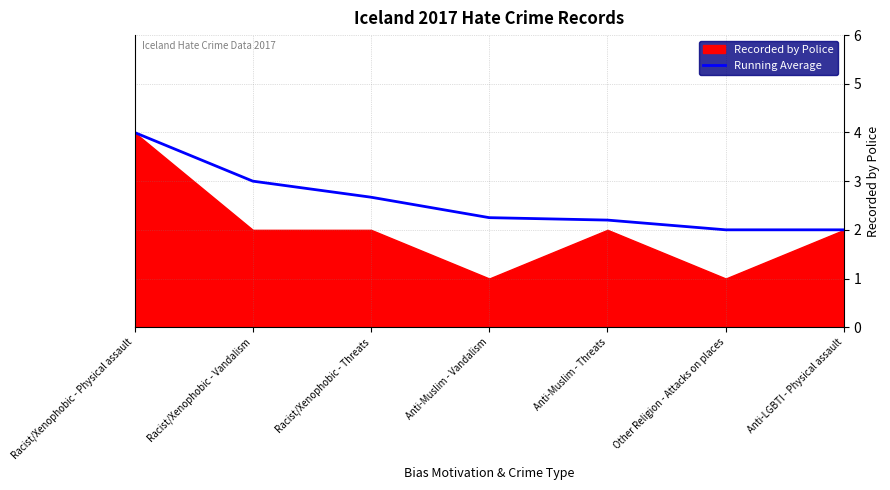

At which label does Running Average reach its peak?

Racist/Xenophobic - Physical assault